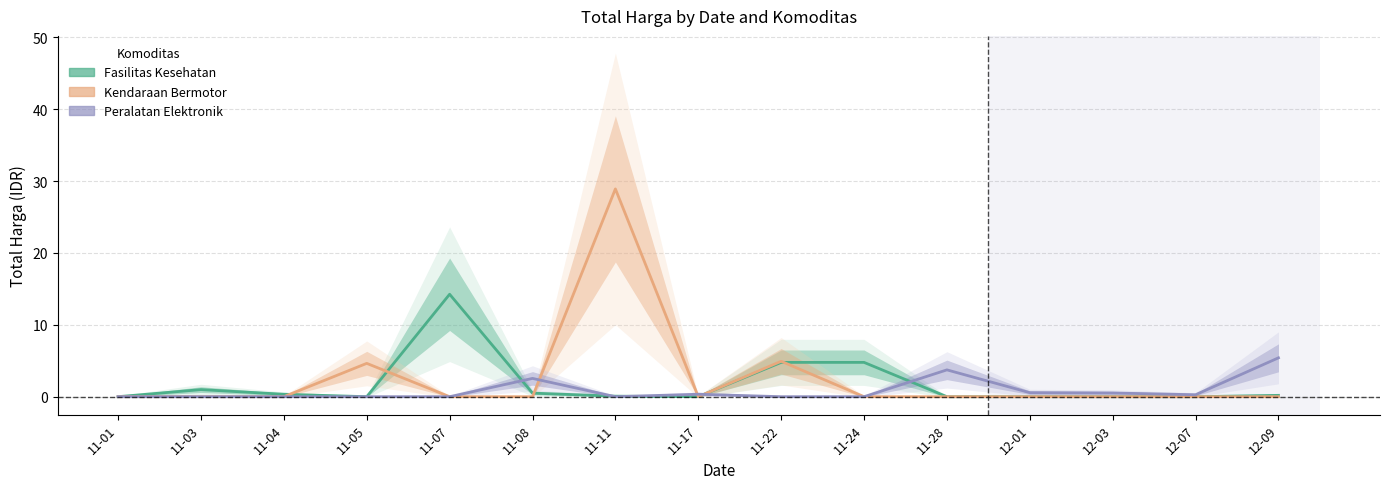

List the labels in order of Peralatan Elektronik value, largest first.

12-09, 11-28, 11-08, 12-01, 12-03, 11-17, 12-07, 11-01, 11-03, 11-04, 11-05, 11-07, 11-11, 11-22, 11-24